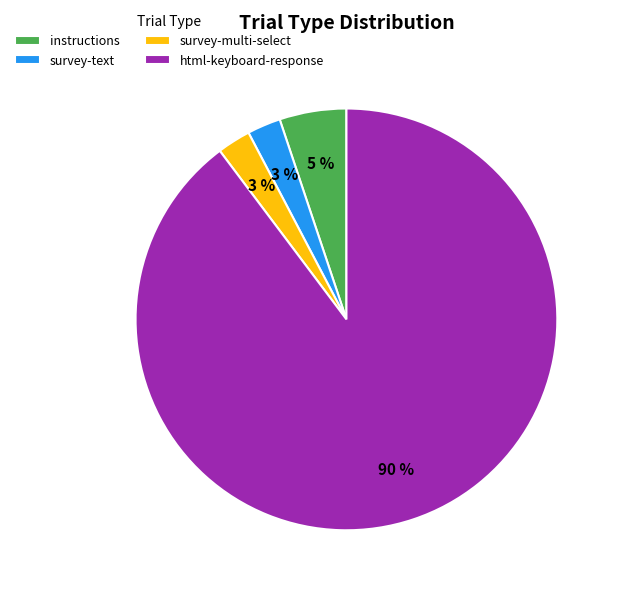

Count the number of slices in the pie.

4